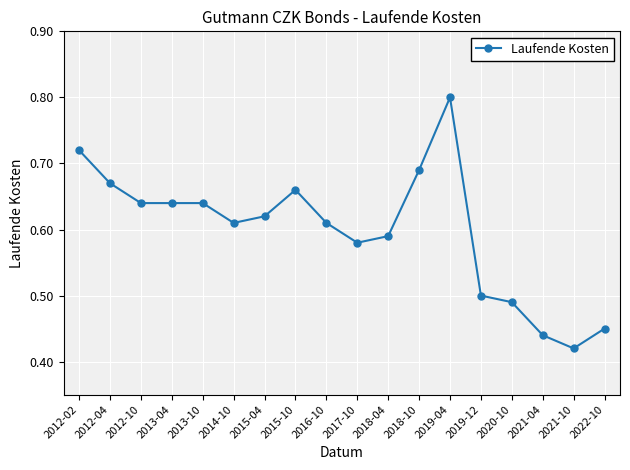

What position from the right is 2019-12?

5